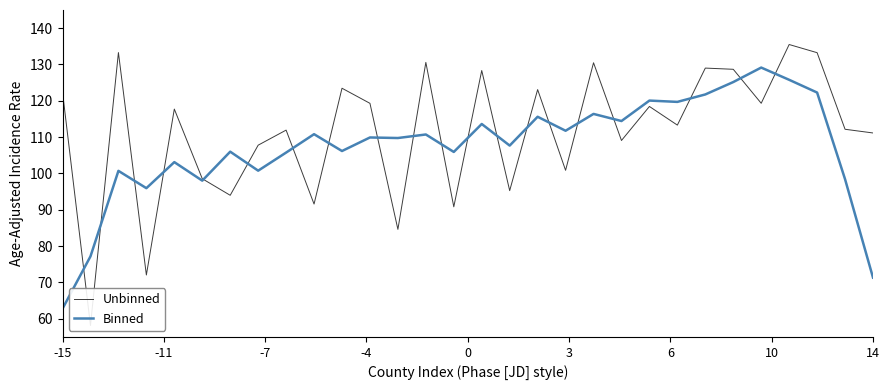

Does the chart have visible grid lines?

No